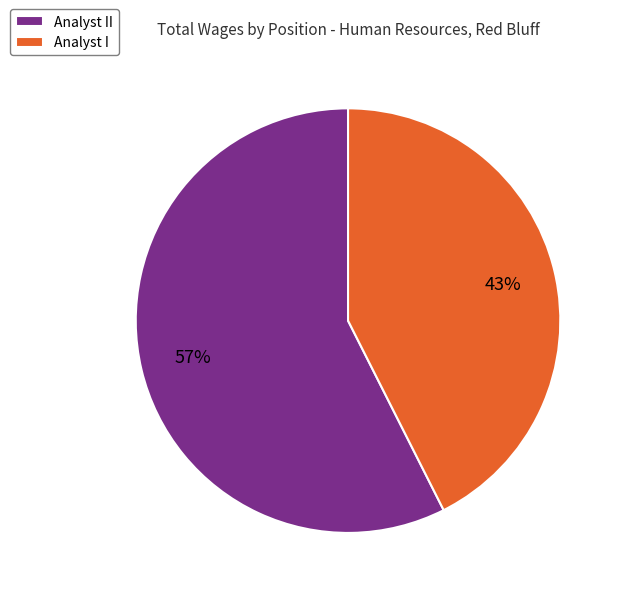

Approximately how many times larger is the value at Analyst II compared to Analyst I?

1.3